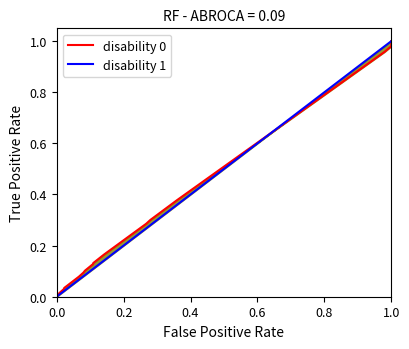

What are all the series names shown in the legend?

disability 0, disability 1